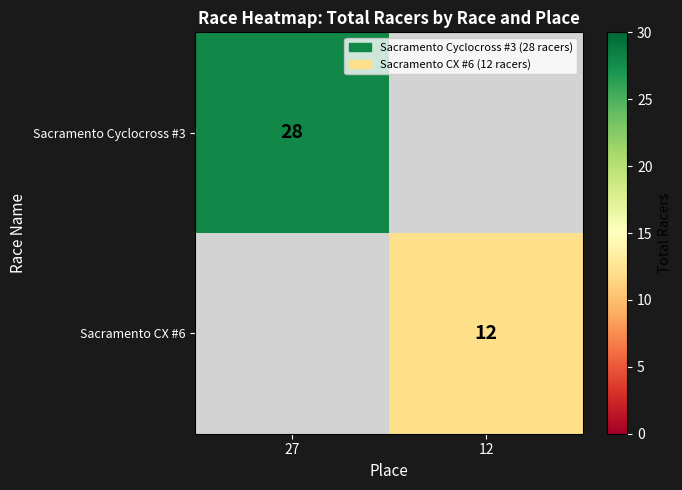

Is the value of Sacramento CX #6 at 12 greater than the value of Sacramento Cyclocross #3 at 27?

No